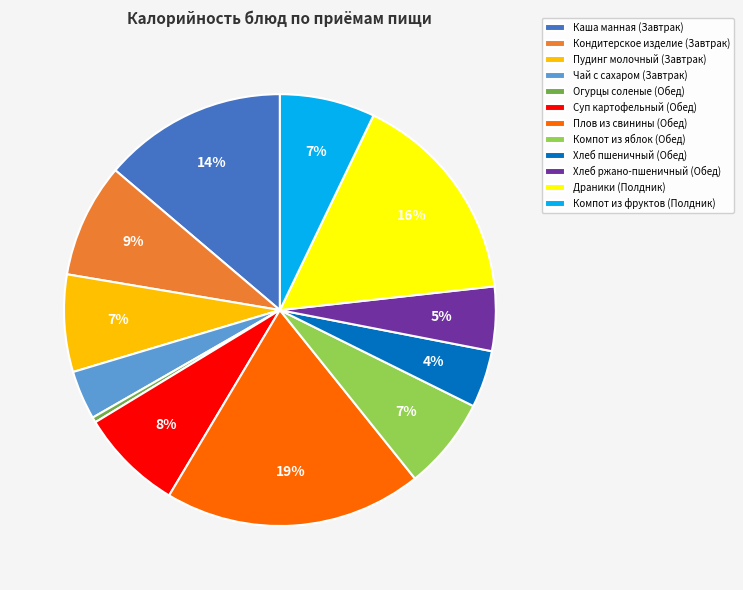

How many slices are in this pie chart?

12